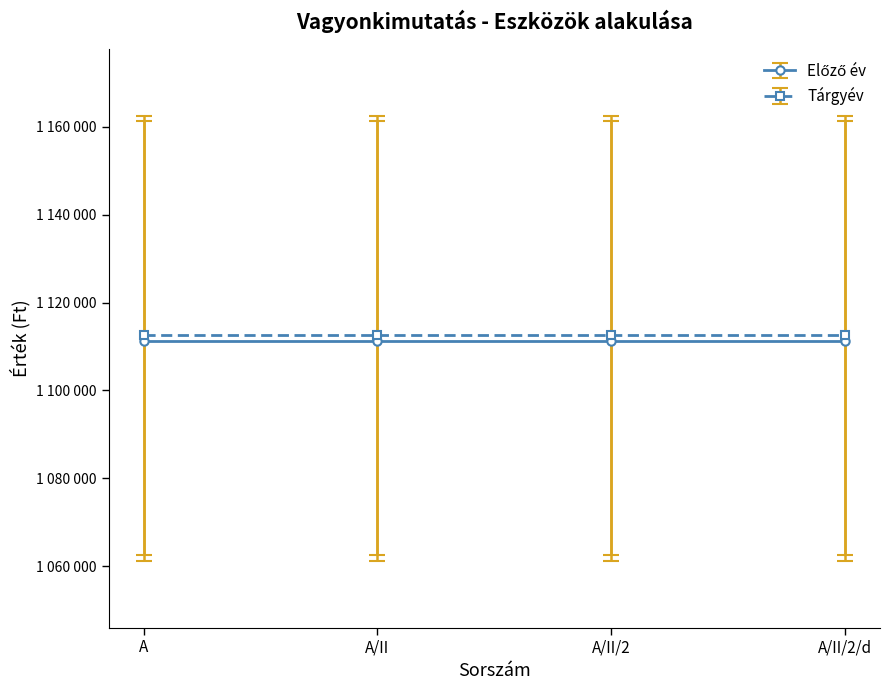

True or false: Tárgyév and Előző év cross at least once.

False